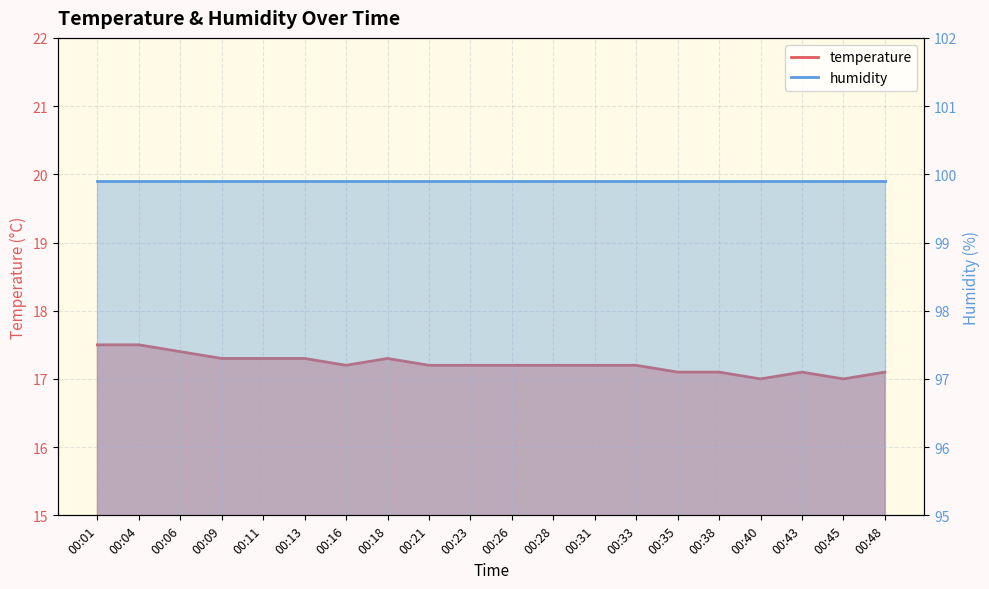

Approximately how many times larger is the value at 00:26 compared to 00:06?

1.0